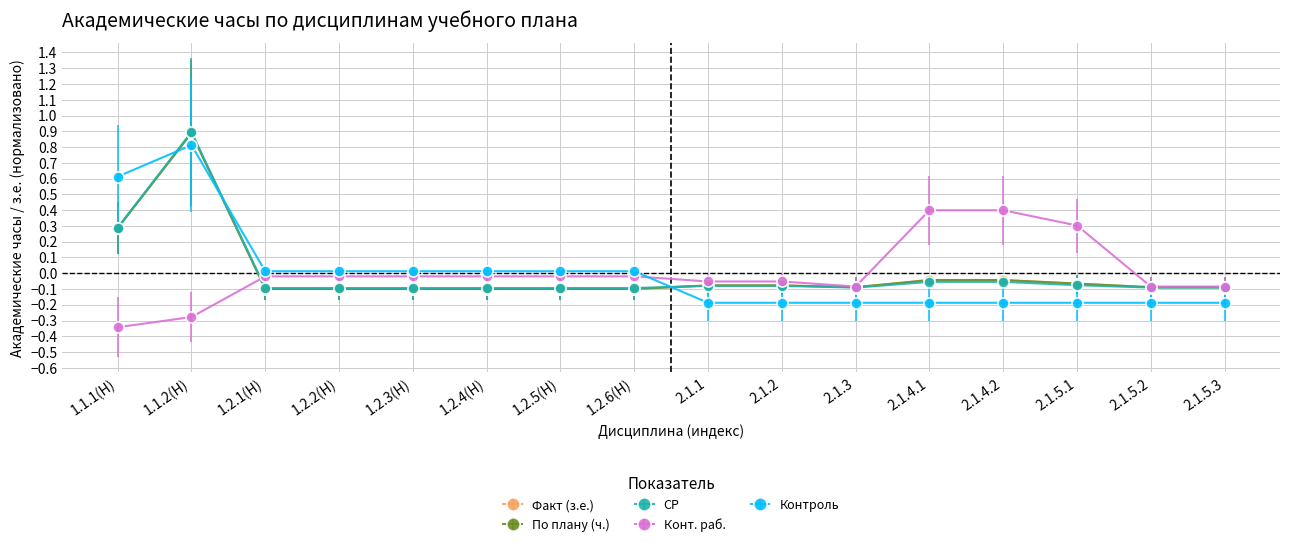

What is the label of the 6th point from the left?

1.2.4(Н)